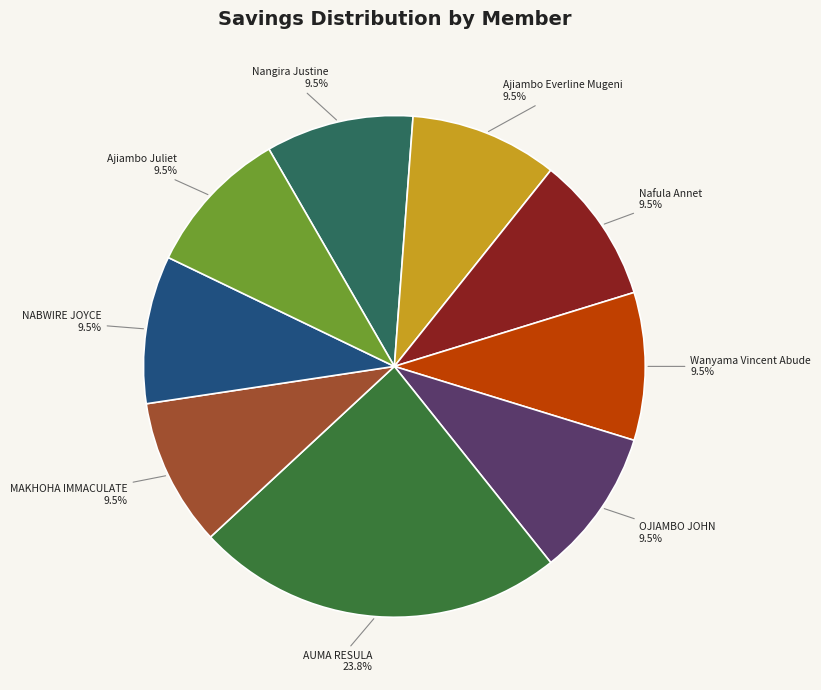

Combined, do Nangira Justine and Nafula Annet account for over 50%?

No